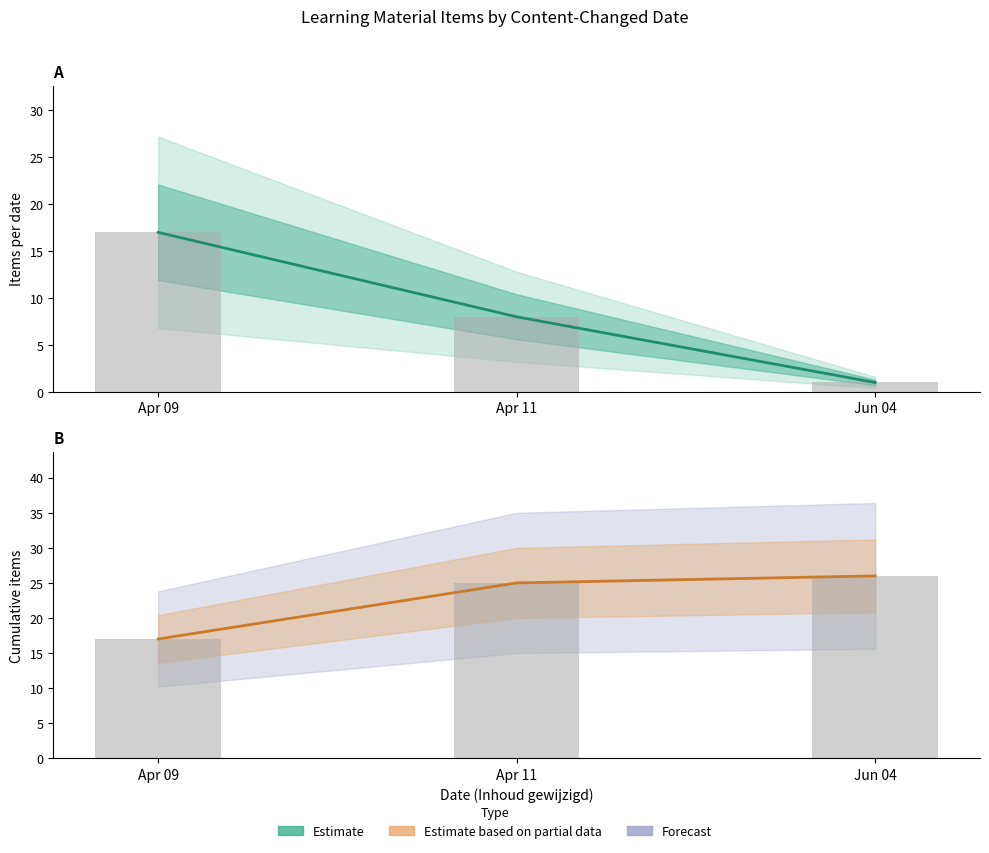

Approximately how many times larger is the value at Apr 09 compared to Apr 11?

0.7